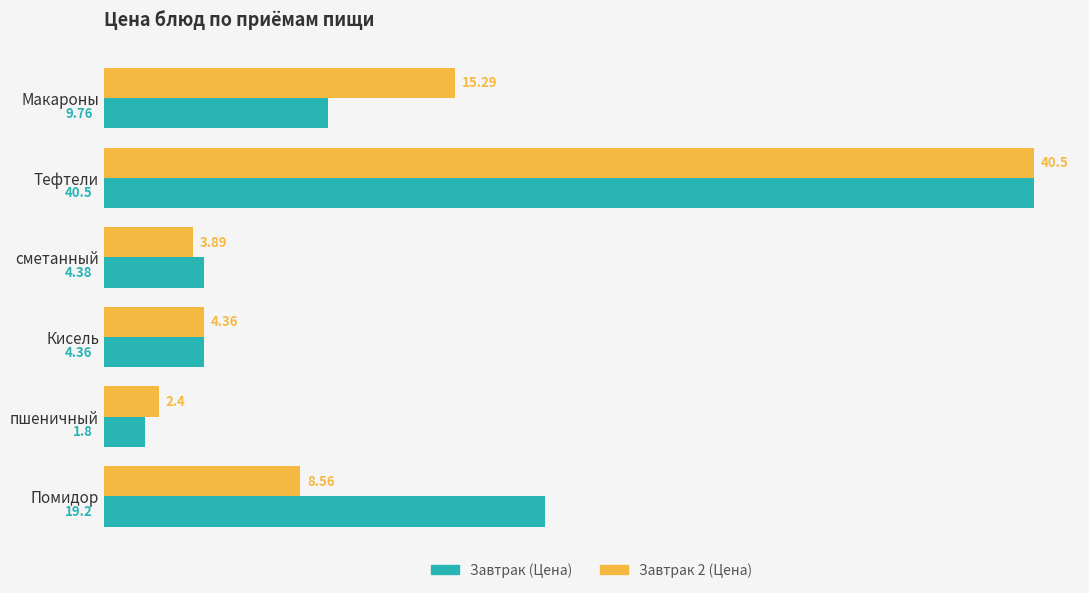

What is the total value across all series at сметанный?

8.3